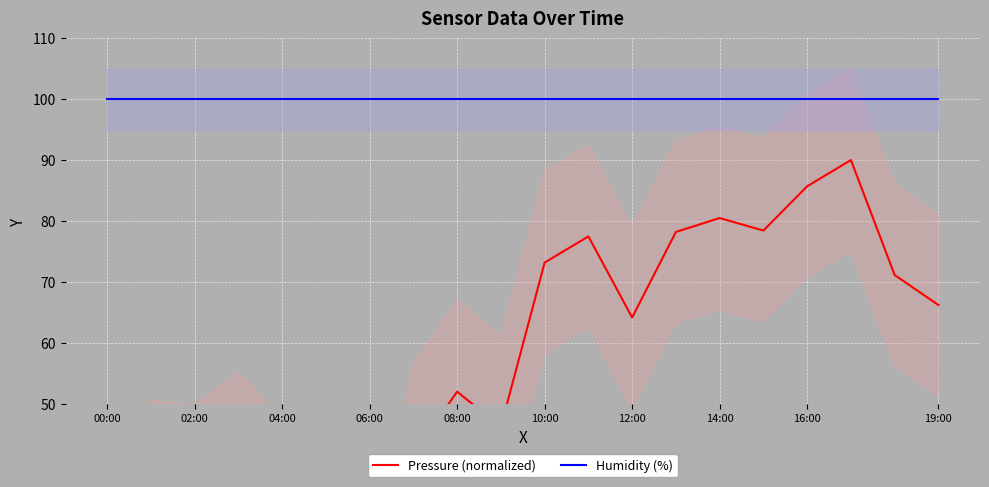

List the series in order of their peak value, lowest first.

Pressure (normalized), Humidity (%)